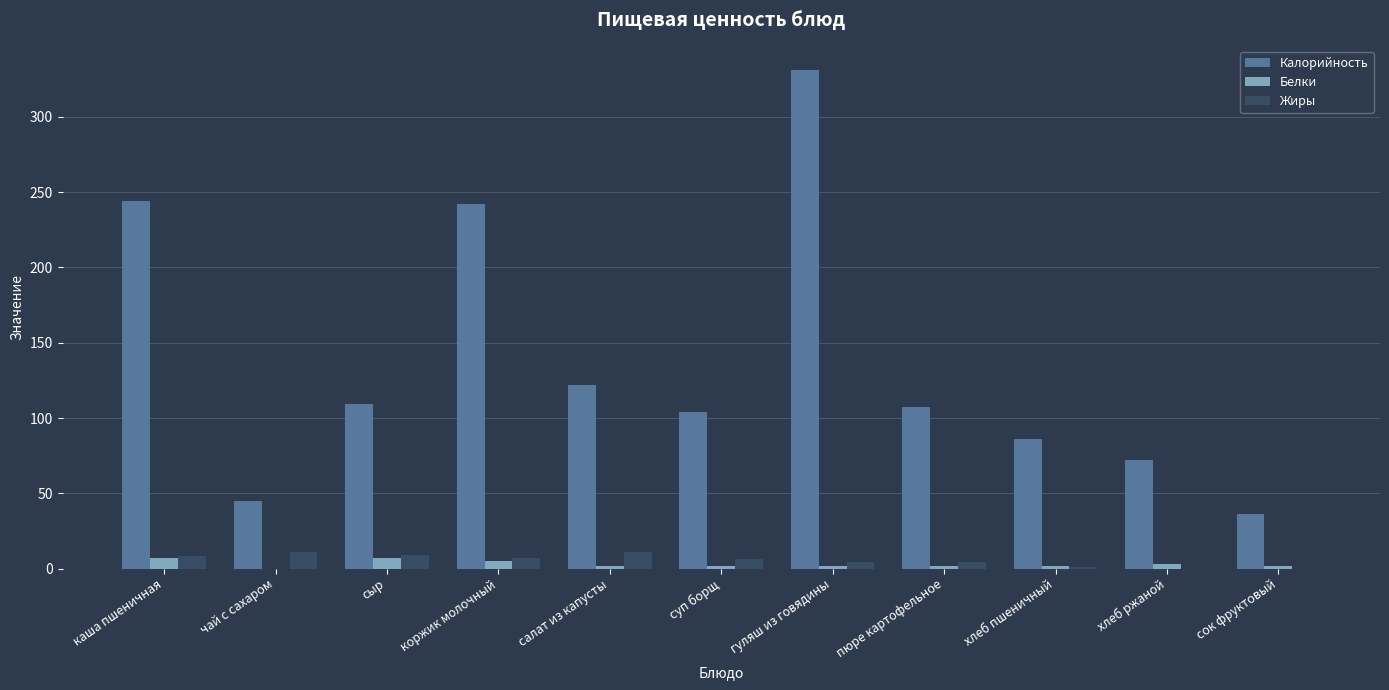

Between коржик молочный and хлеб пшеничный, which series saw the biggest shift?

Калорийность